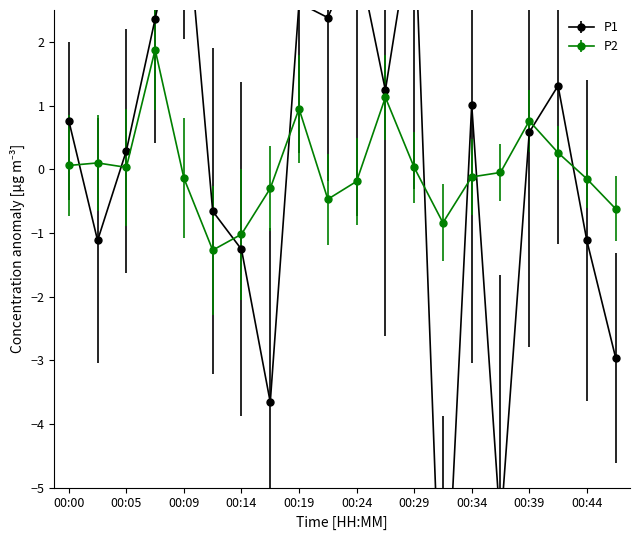

Which series has the largest range (max minus min)?

P1